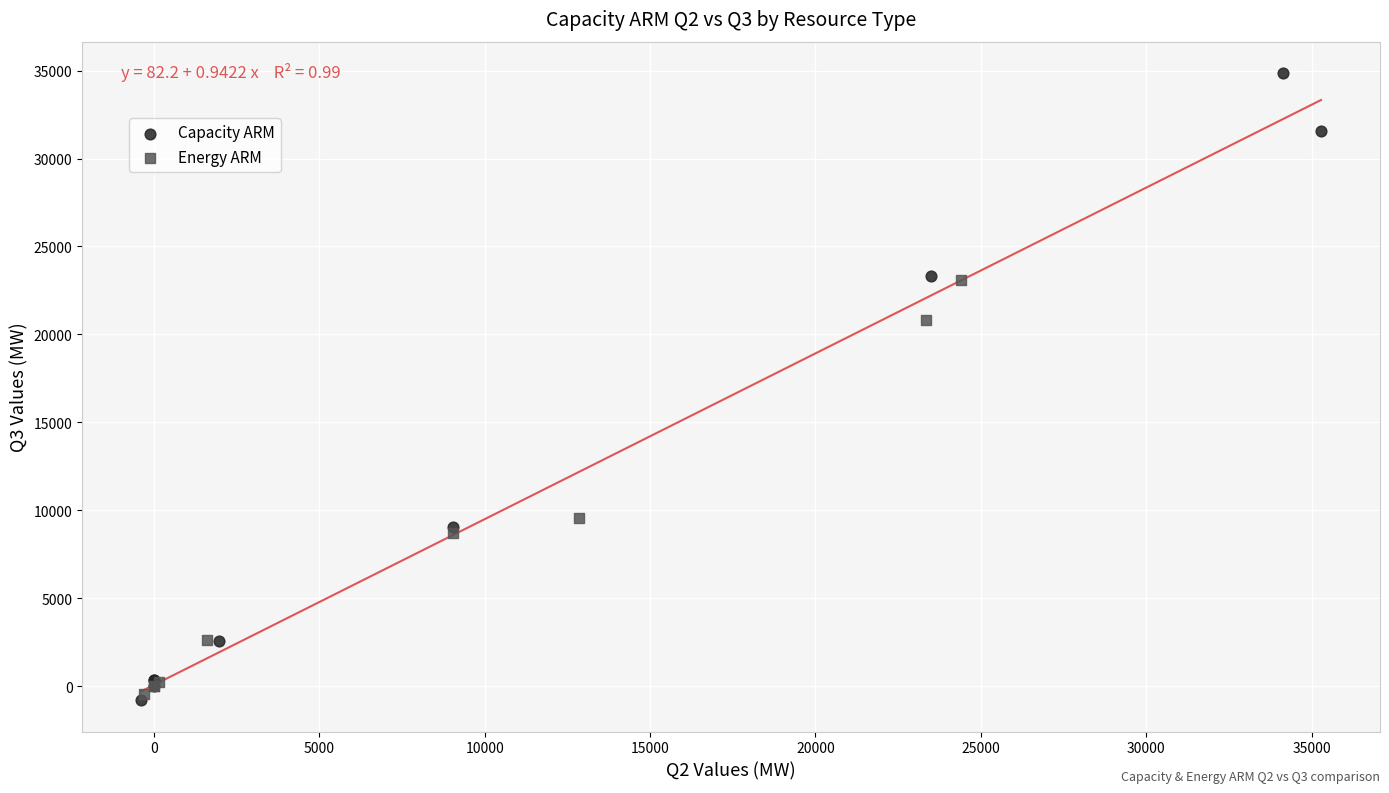

Which series has the widest spread of Y values?

Capacity ARM